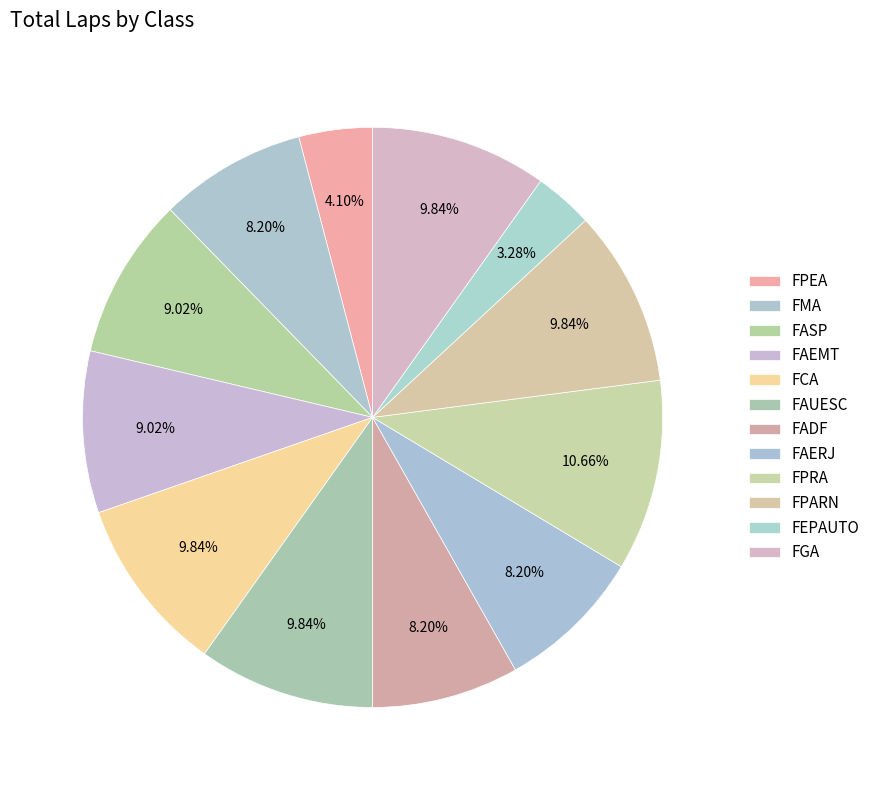

To the nearest percent, what is the difference between the FAUESC and FEPAUTO slice percentages?

7%